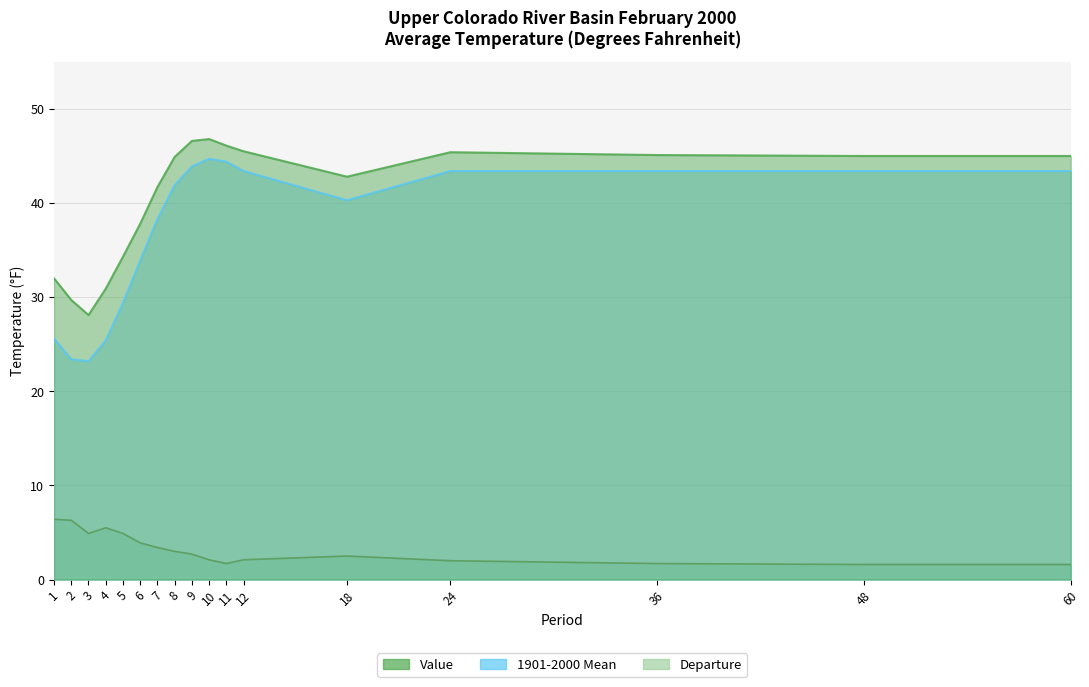

True or false: Departure and 1901-2000 Mean intersect in this chart.

False